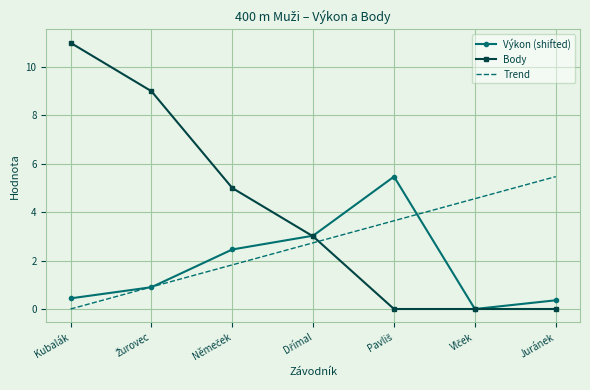

Which series has the widest spread of values?

Body